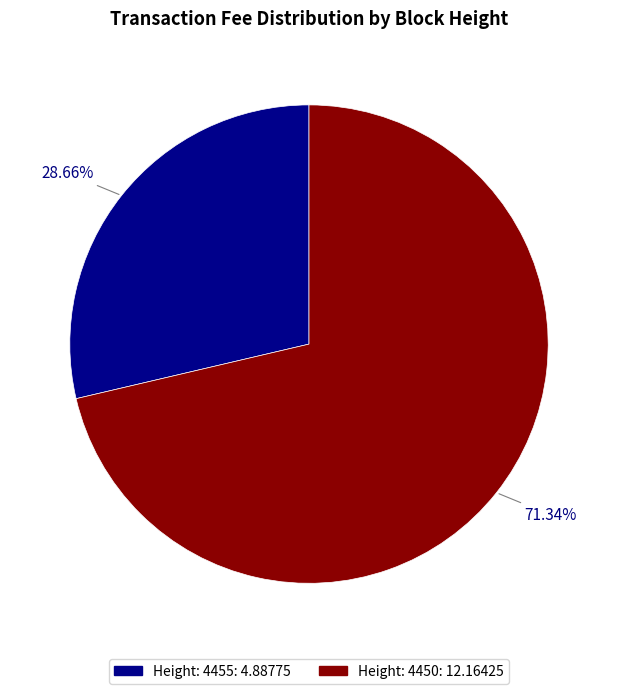

To the nearest percent, what is the difference between the largest and smallest slice percentages?

43%